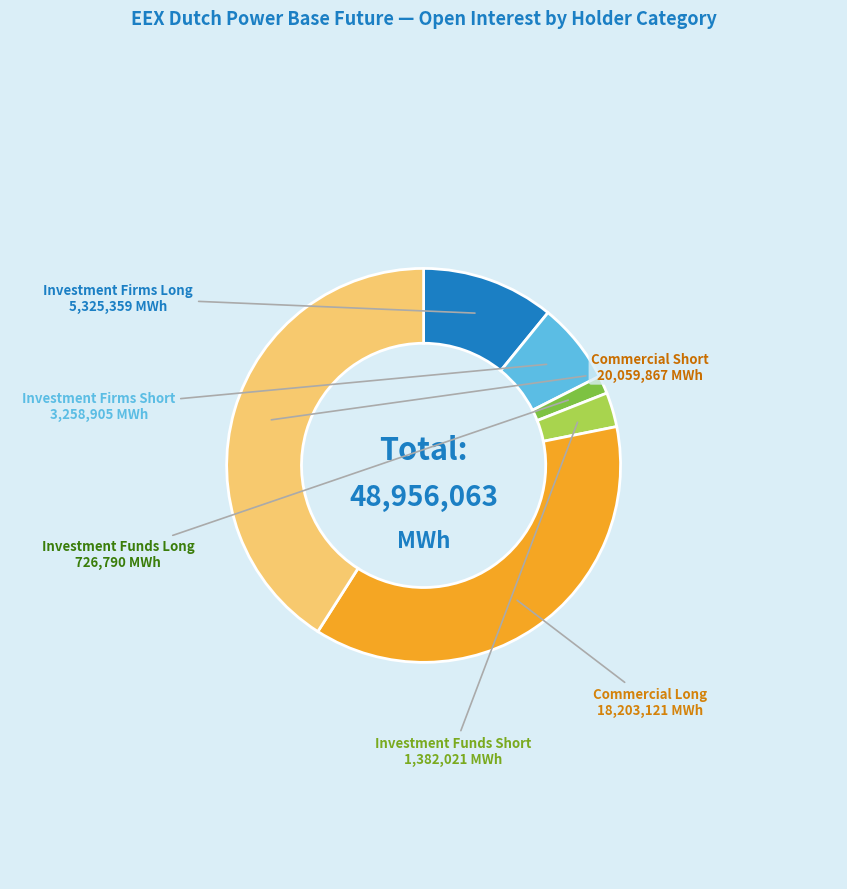

Is there any slice that represents more than half of the pie?

No